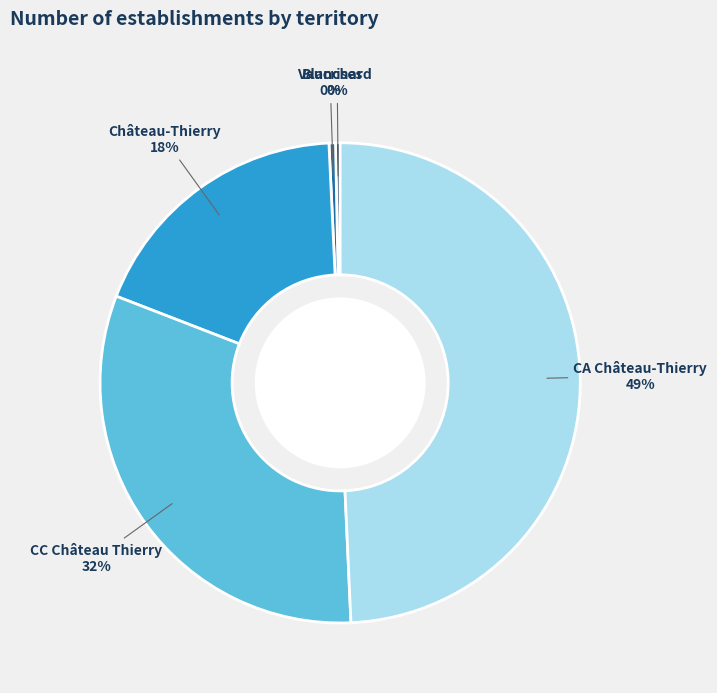

How many slices are in this pie chart?

5